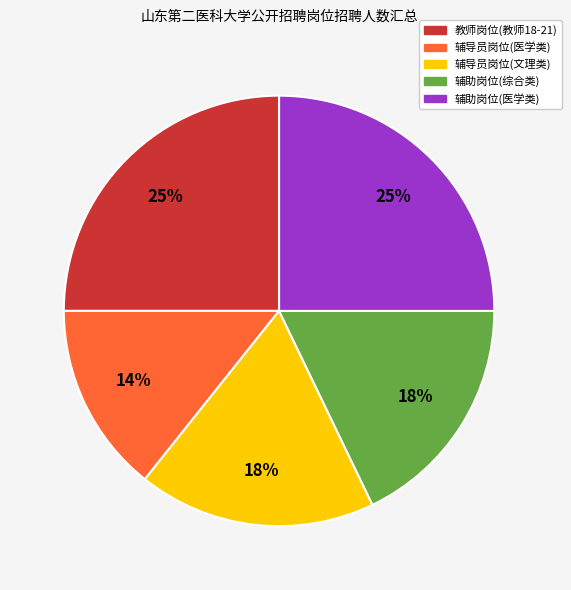

To the nearest percent, what is the average slice percentage?

20%